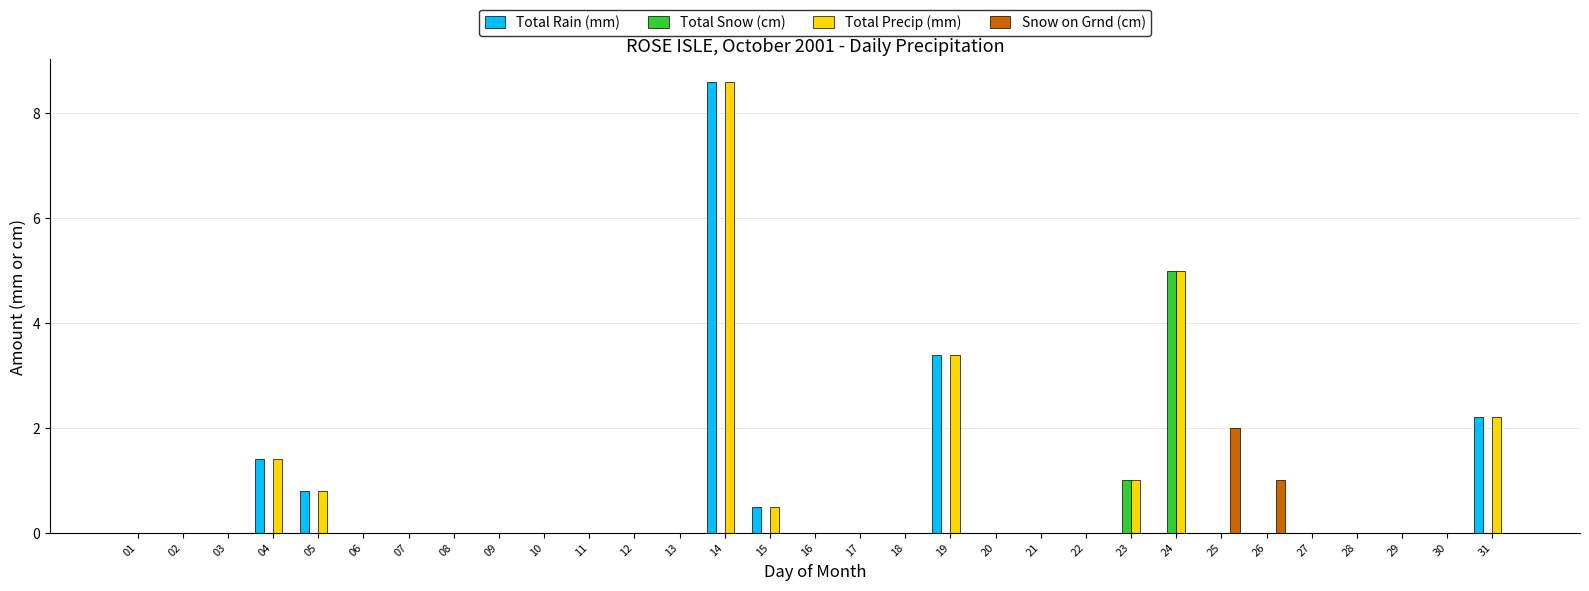

Reading left to right, list all the values displayed in this chart.

Total Rain (mm): 01=0.0	02=0.0	03=0.0	04=1.4	05=0.8	06=0.0	07=0.0	08=0.0	09=0.0	10=0.0	11=0.0	12=0.0	13=0.0	14=8.6	15=0.5	16=0.0	17=0.0	18=0.0	19=3.4	20=0.0	21=0.0	22=0.0	23=0.0	24=0.0	25=0.0	26=0.0	27=0.0	28=0.0	29=0.0	30=0.0	31=2.2
Total Snow (cm): 01=0.0	02=0.0	03=0.0	04=0.0	05=0.0	06=0.0	07=0.0	08=0.0	09=0.0	10=0.0	11=0.0	12=0.0	13=0.0	14=0.0	15=0.0	16=0.0	17=0.0	18=0.0	19=0.0	20=0.0	21=0.0	22=0.0	23=1.0	24=5.0	25=0.0	26=0.0	27=0.0	28=0.0	29=0.0	30=0.0	31=0.0
Total Precip (mm): 01=0.0	02=0.0	03=0.0	04=1.4	05=0.8	06=0.0	07=0.0	08=0.0	09=0.0	10=0.0	11=0.0	12=0.0	13=0.0	14=8.6	15=0.5	16=0.0	17=0.0	18=0.0	19=3.4	20=0.0	21=0.0	22=0.0	23=1.0	24=5.0	25=0.0	26=0.0	27=0.0	28=0.0	29=0.0	30=0.0	31=2.2
Snow on Grnd (cm): 01=0.0	02=0.0	03=0.0	04=0.0	05=0.0	06=0.0	07=0.0	08=0.0	09=0.0	10=0.0	11=0.0	12=0.0	13=0.0	14=0.0	15=0.0	16=0.0	17=0.0	18=0.0	19=0.0	20=0.0	21=0.0	22=0.0	23=0.0	24=0.0	25=2.0	26=1.0	27=0.0	28=0.0	29=0.0	30=0.0	31=0.0